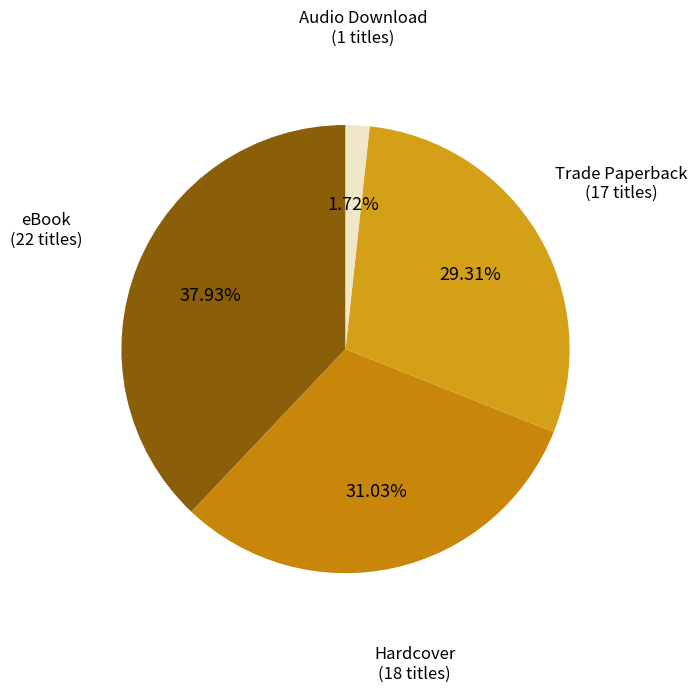

Rank the categories by value from highest to lowest.

eBook, Hardcover, Trade Paperback, Audio Download